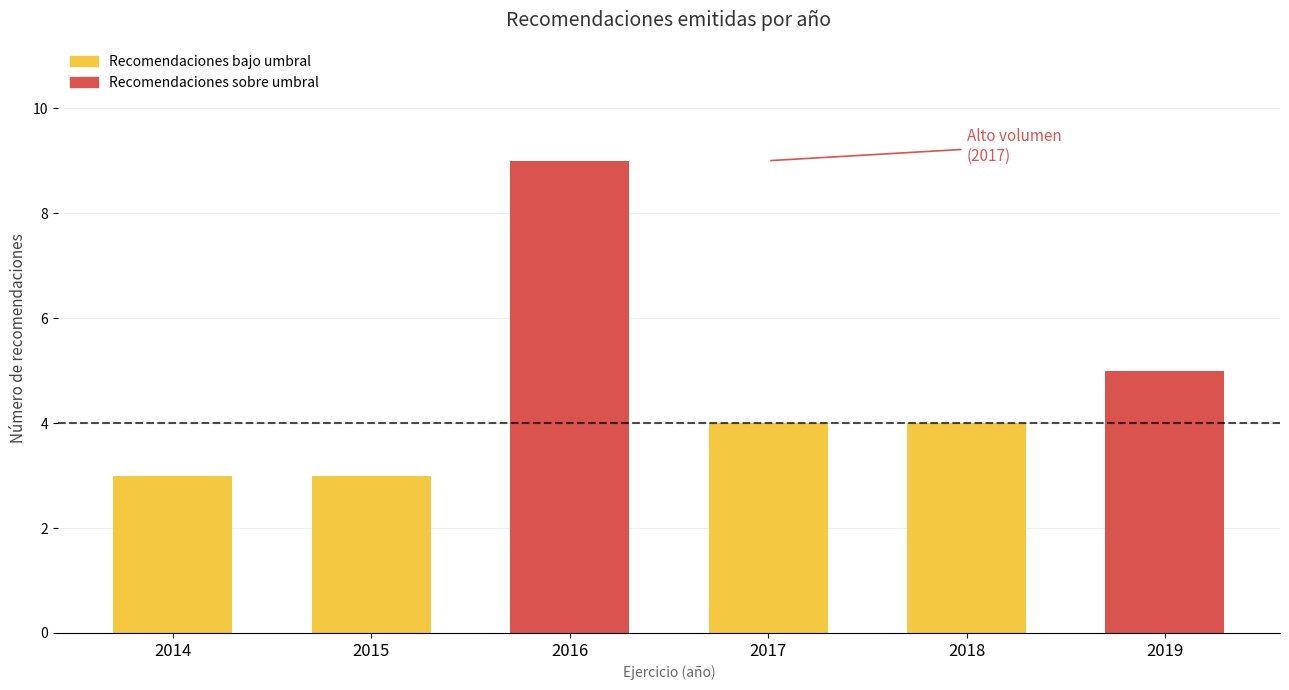

Reading left to right, extract all data points from this chart.

2014=3	2015=3	2016=9	2017=4	2018=4	2019=5